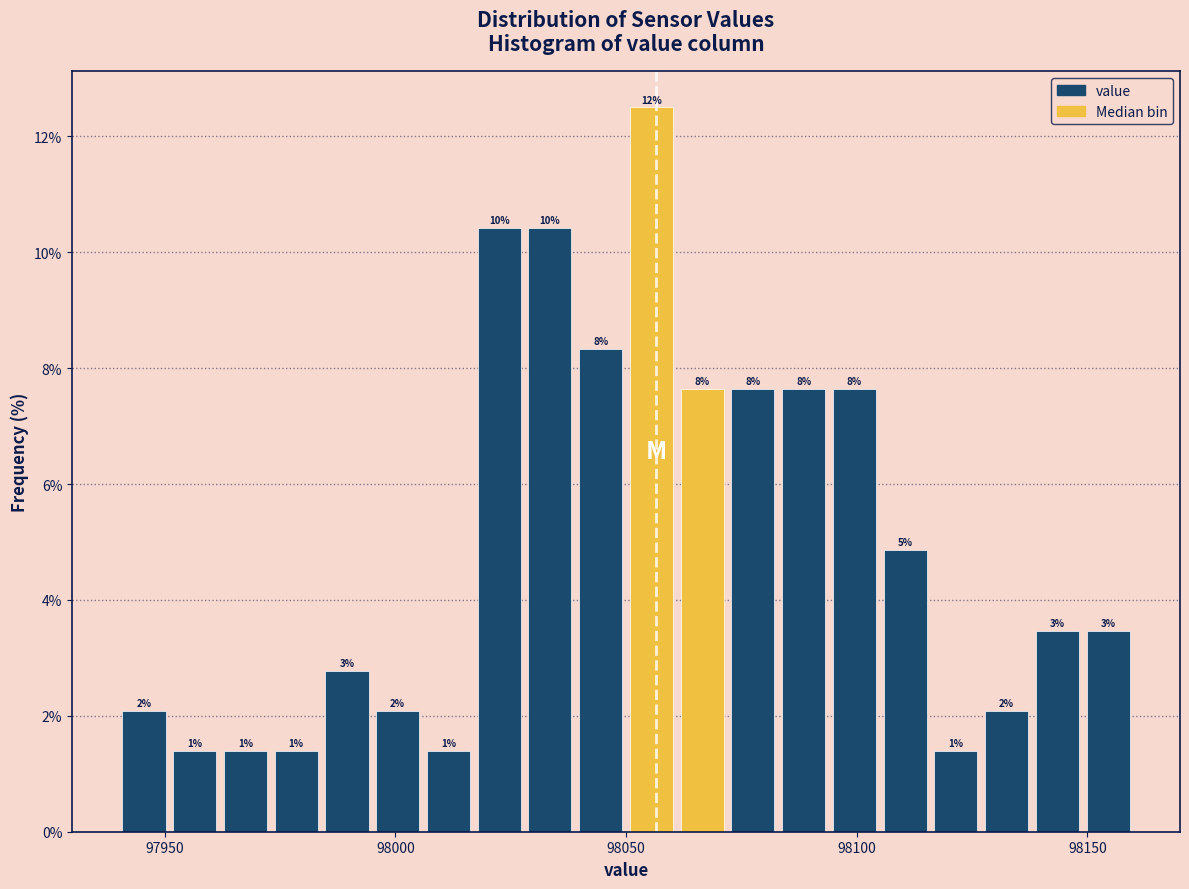

Read against the x-axis, roughly where is the centre of the tallest bar?

98055